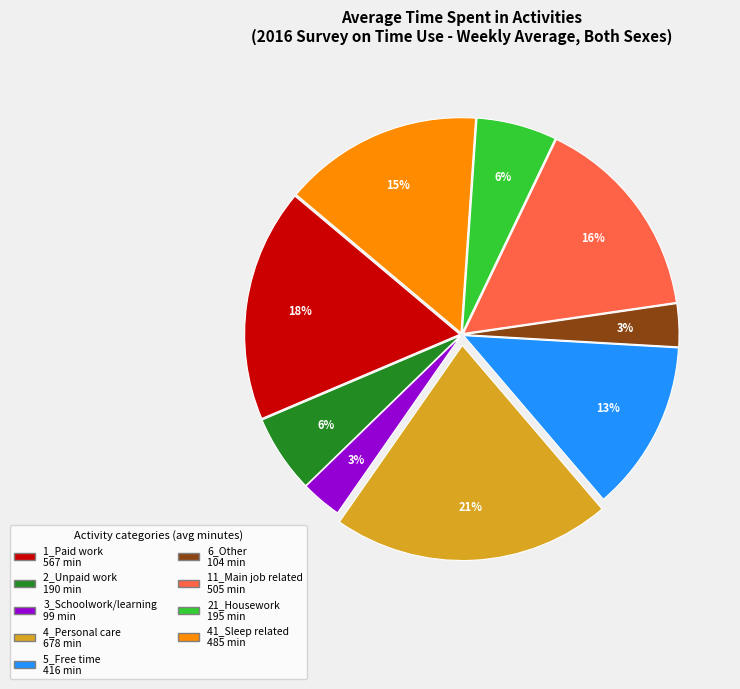

Count the number of slices in the pie.

9